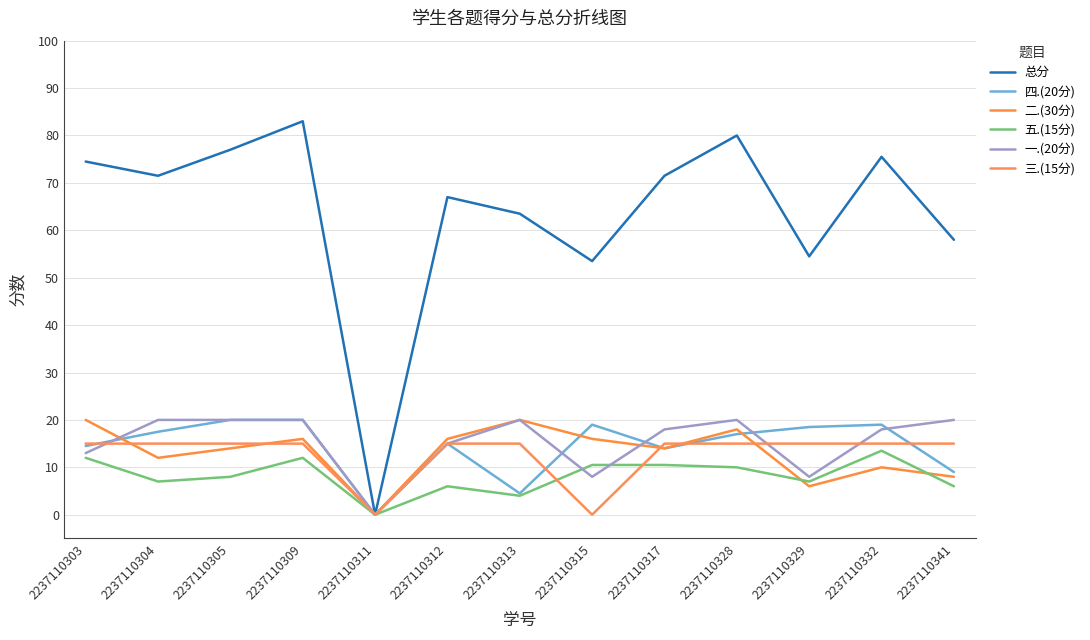

Does the chart display data point markers on the line(s)?

No